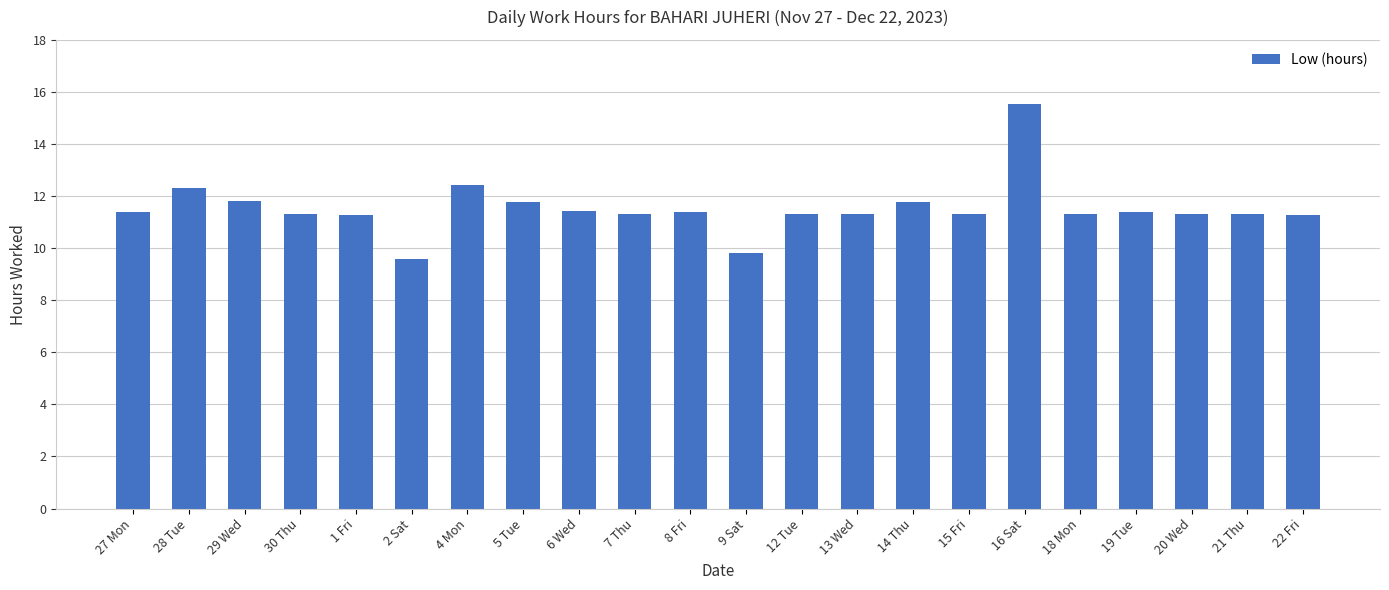

What is the label of the 10th bar from the left?

7 Thu